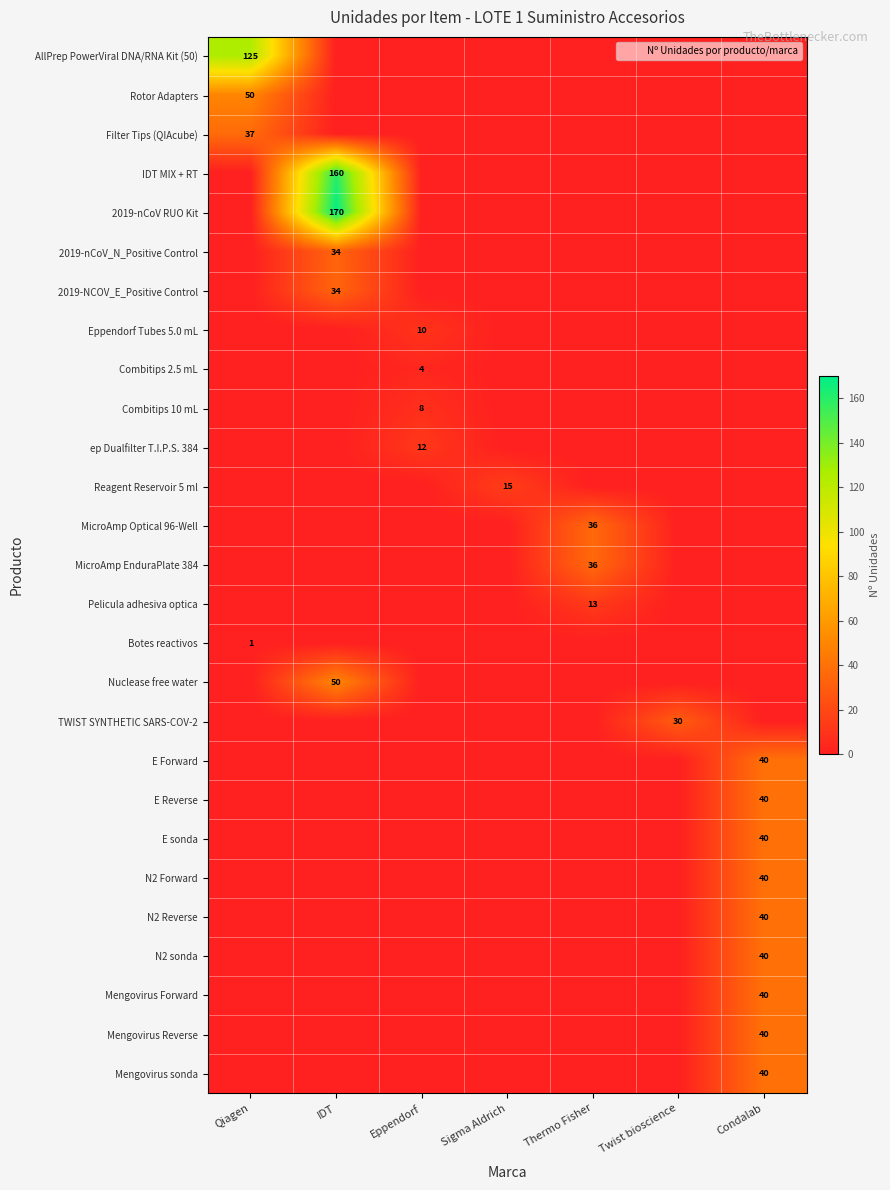

The value of row_12 at Sigma Aldrich is 0. True or false?

True